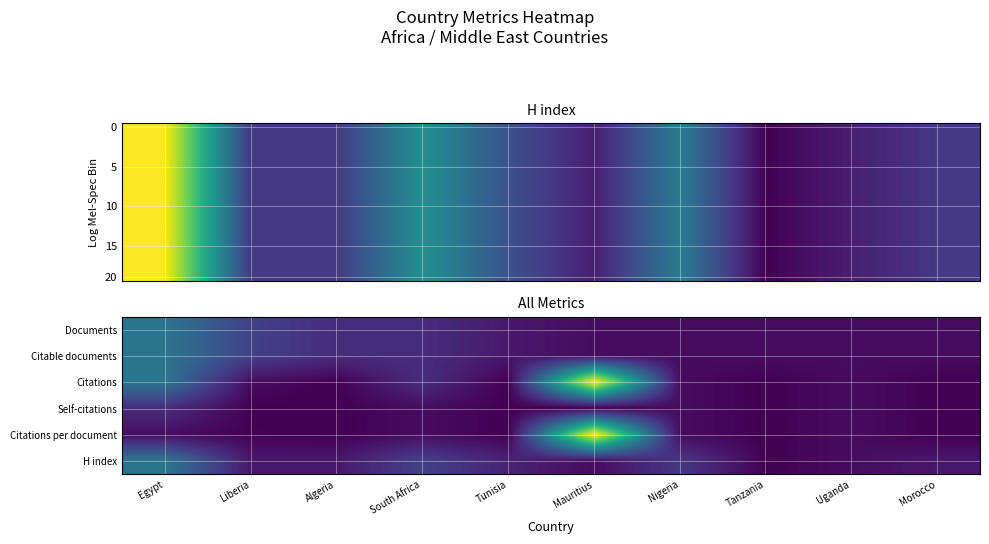

The value of H index at Algeria is 3.5. True or false?

False